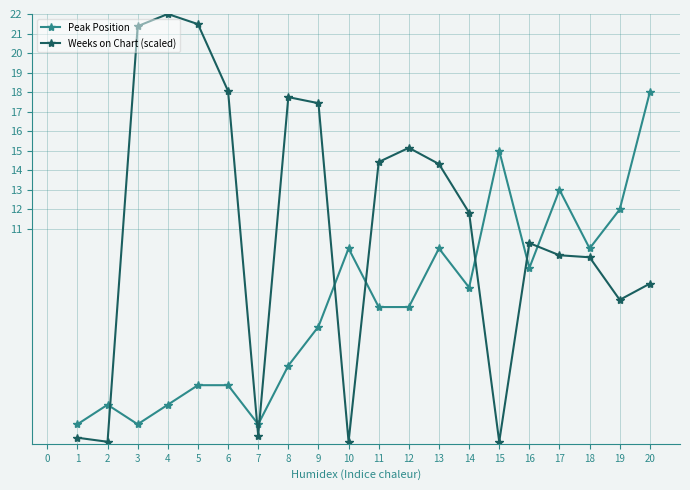

Does the chart display data point markers on the line(s)?

Yes